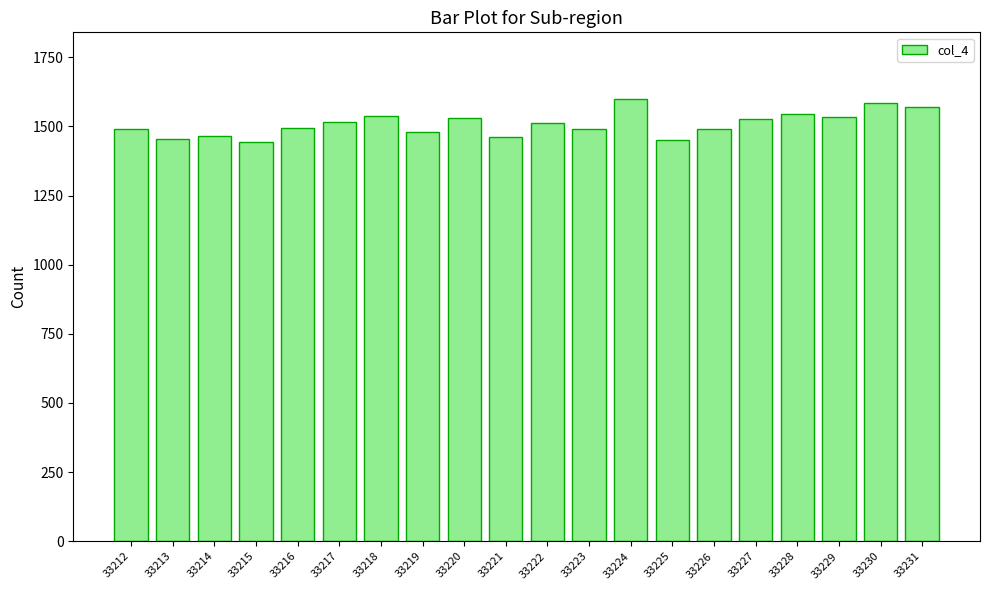

What is the difference between the maximum and minimum values?

156